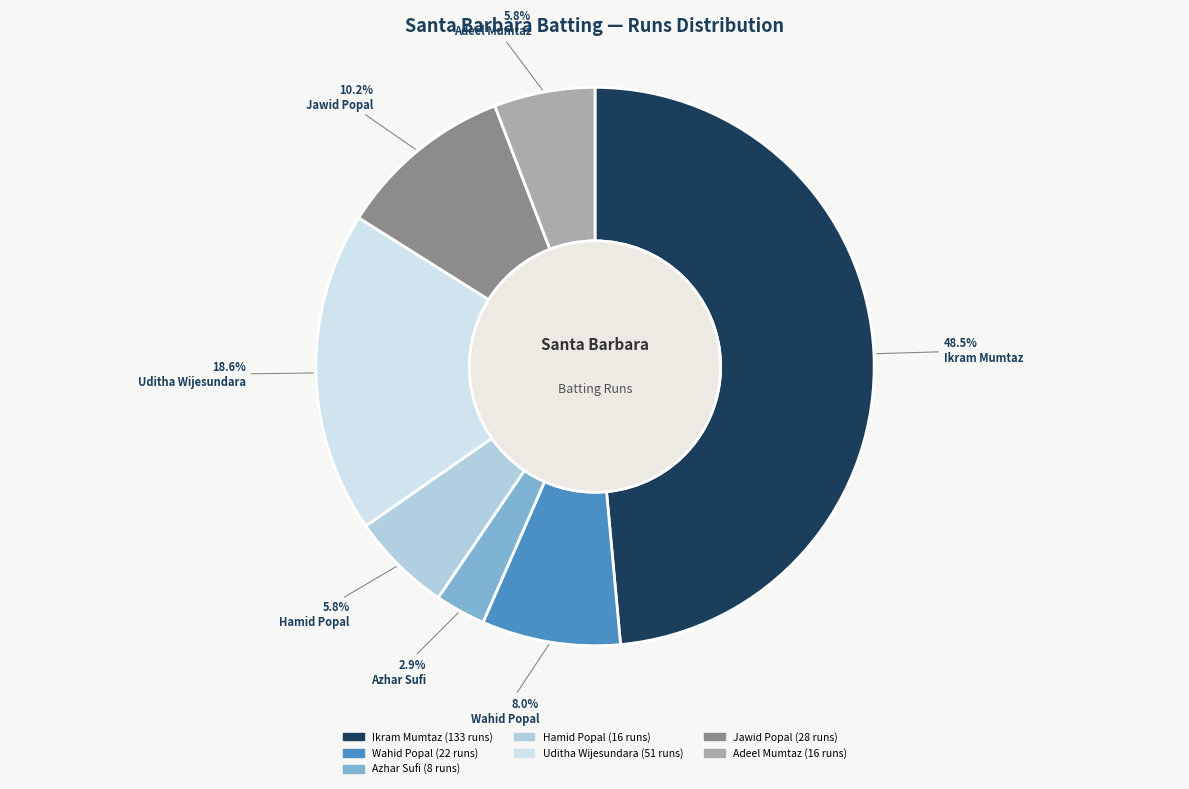

Is Jawid Popal the majority of the pie?

No